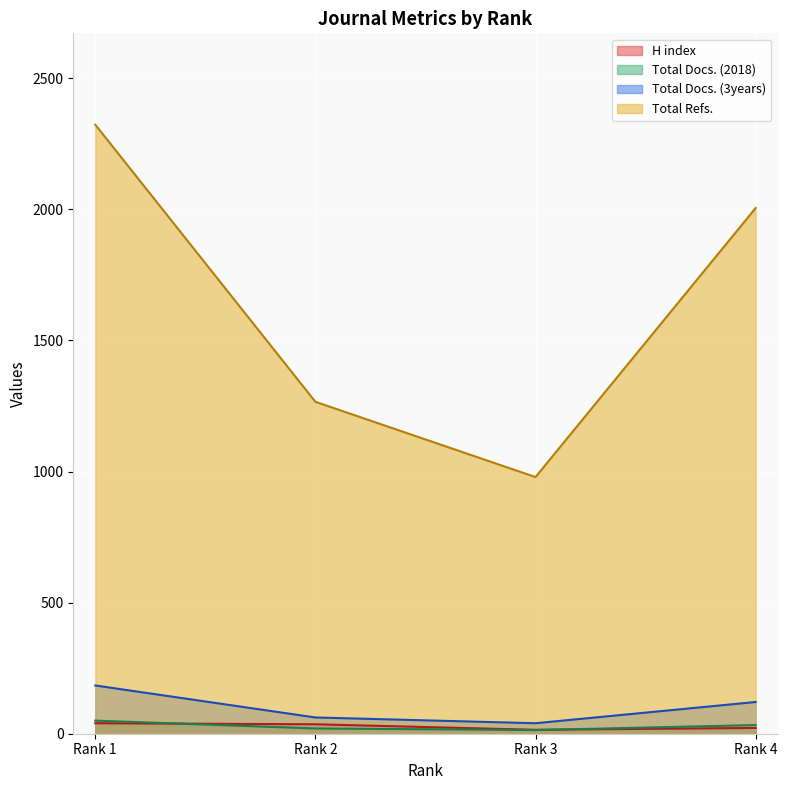

How many lines are shown in the chart?

4